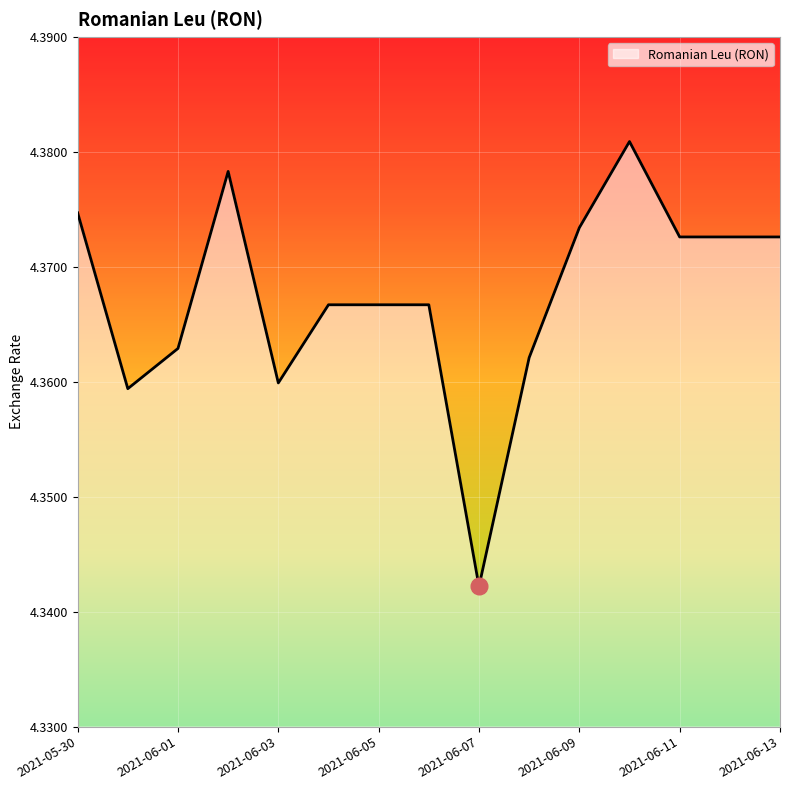

How many values are between 4 and 5?

15